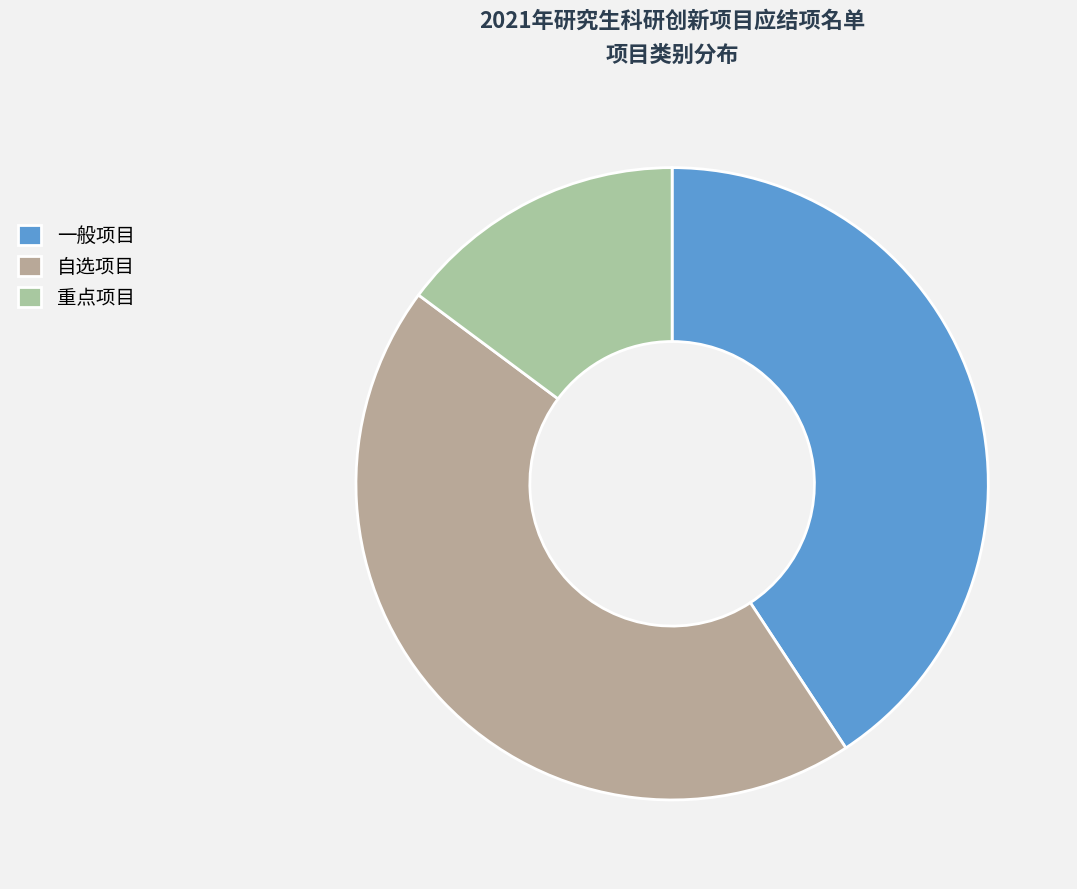

Approximately how many times larger is the value at 自选项目 compared to 重点项目?

3.0